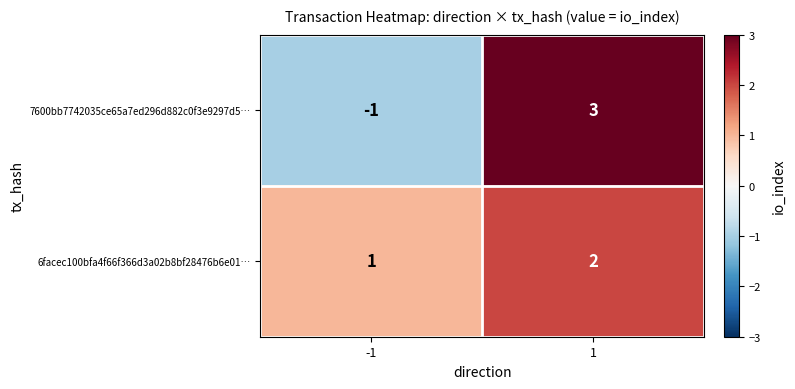

What is the maximum value shown in the chart?

3